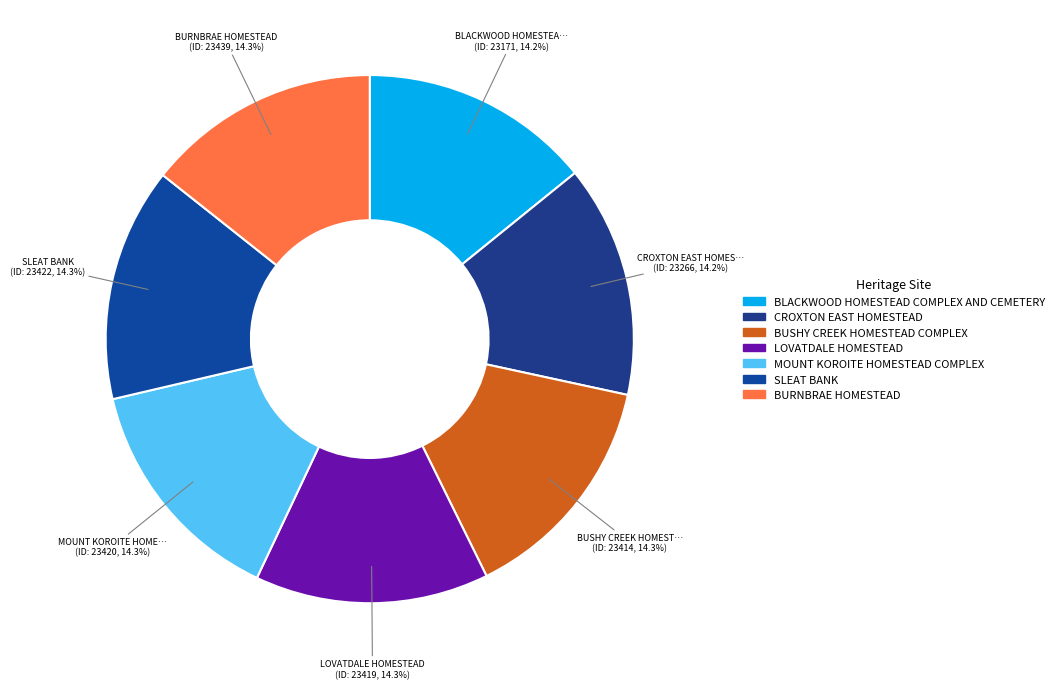

How many segments does this pie chart have?

7